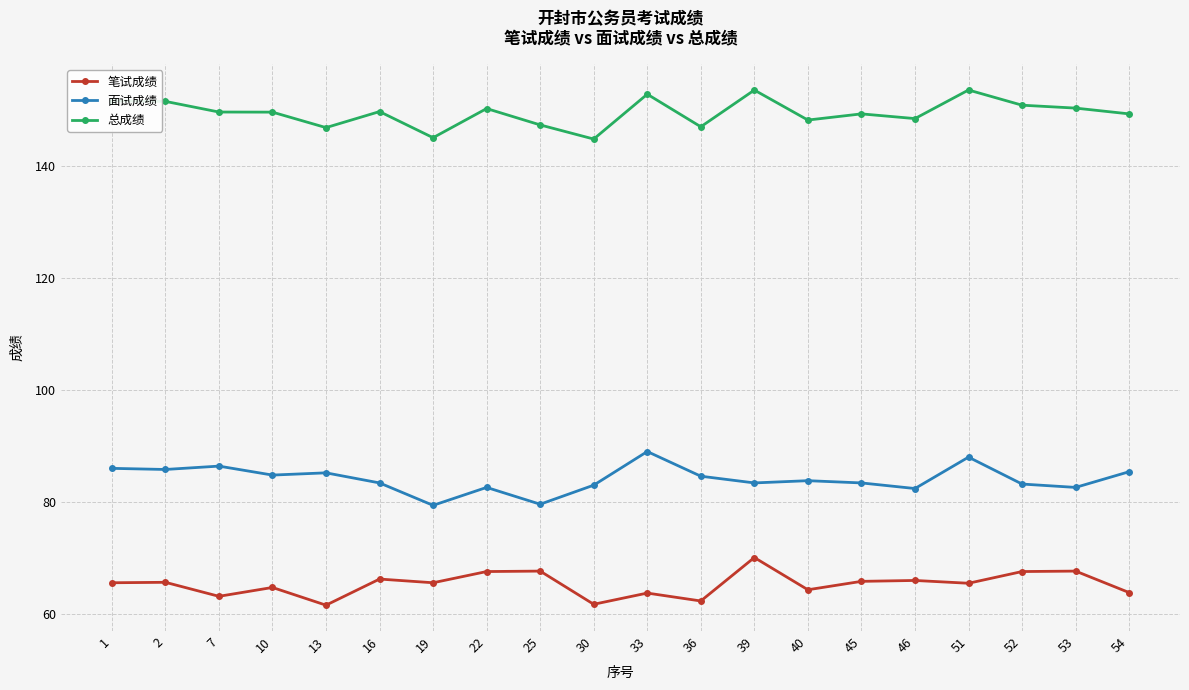

How many lines are shown in the chart?

3